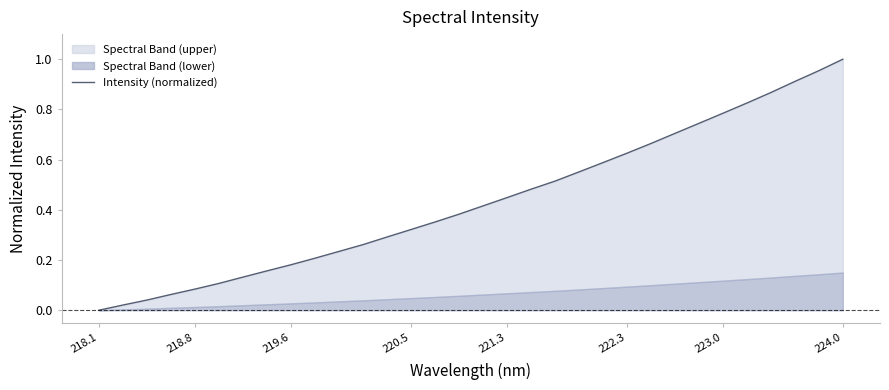

True or false: there are more than 0 points higher than both neighbors.

False